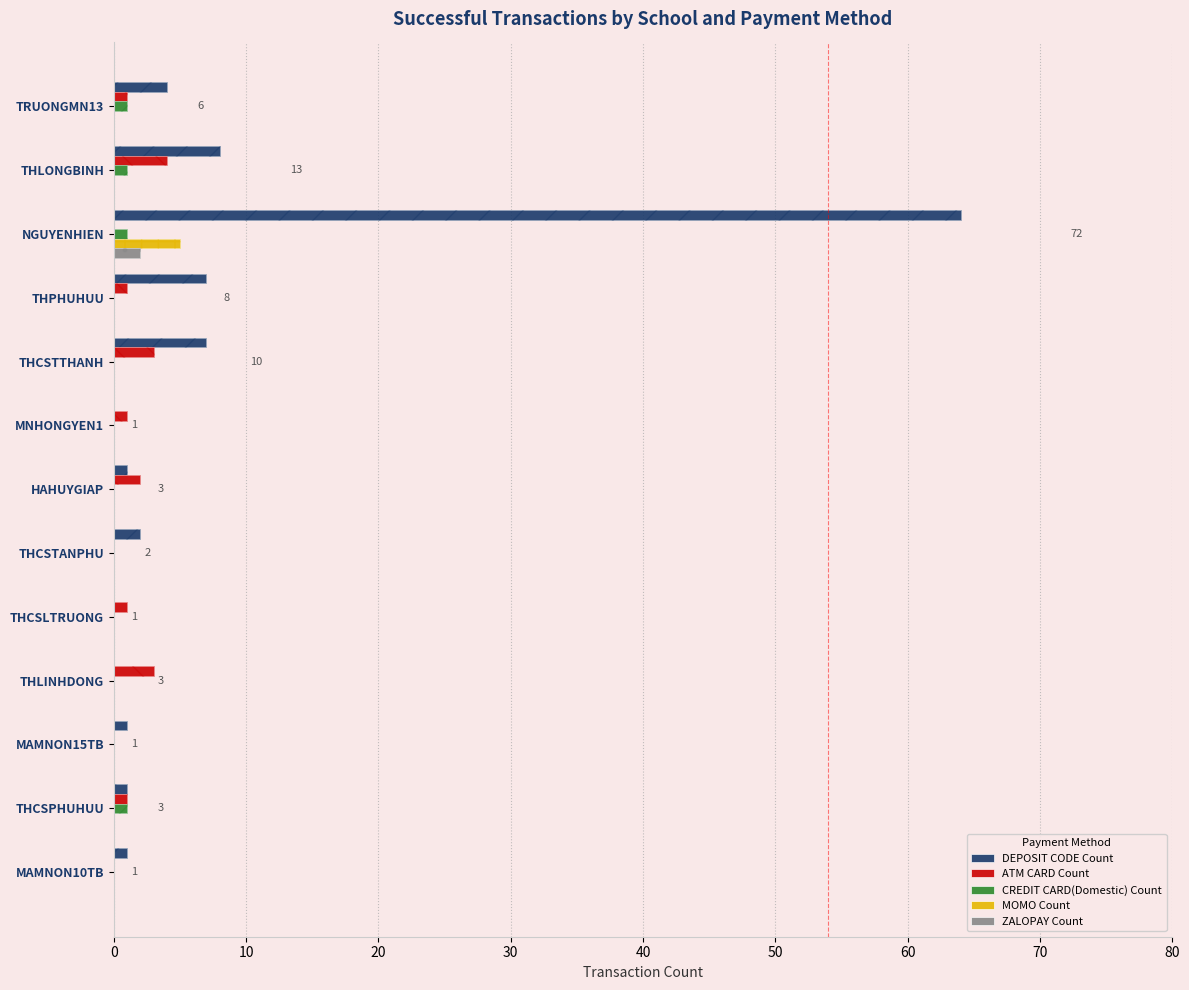

How many ATM CARD Count values are between 0 and 2?

10